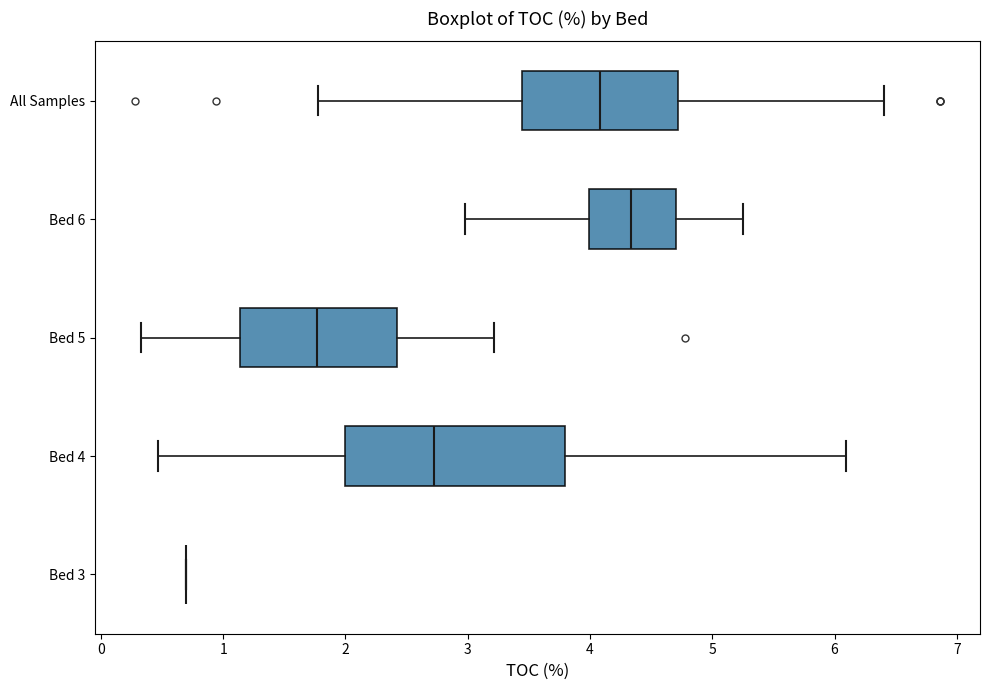

Which box is the widest, from its left edge to its right edge?

Bed 4